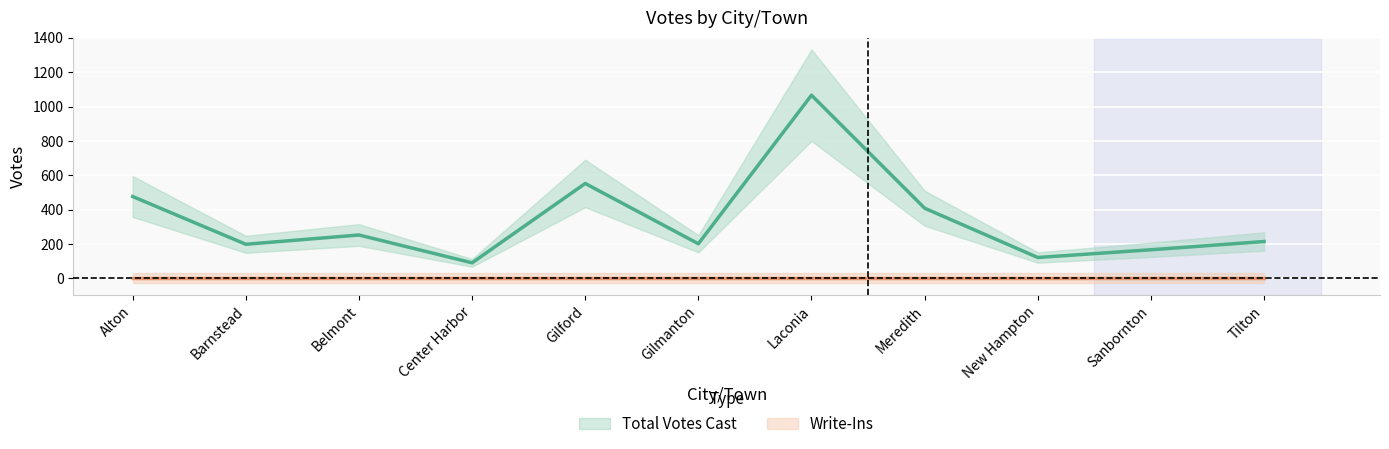

True or false: the data shows 385 at Laconia.

False